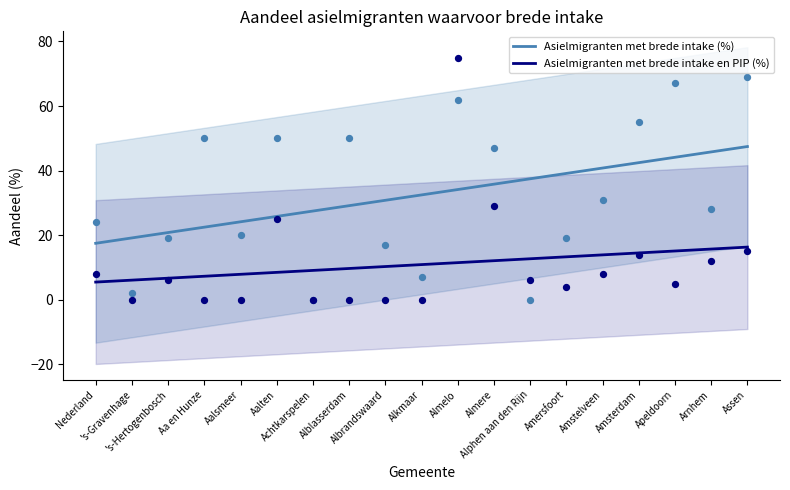

At how many categories does at least one series exceed 35?

8